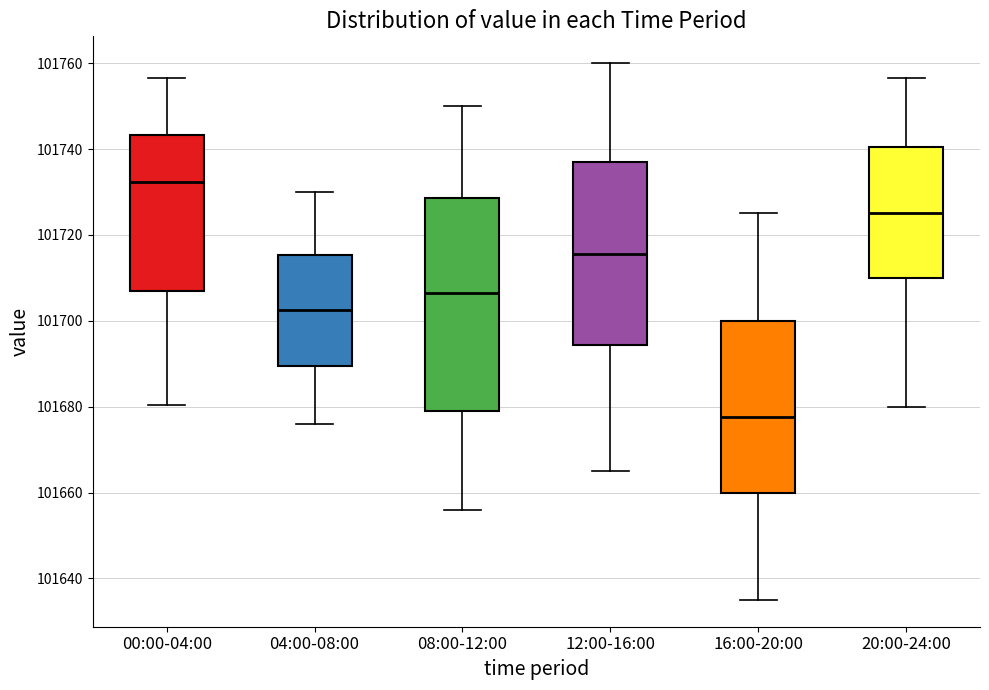

Reading left to right, read every box against the y-axis: the position of its median line, the range the box covers, and the ends of its whiskers. The values are not printed on the chart, so give them approximately, as read against the axis.

00:00-04:00: median 101732, box 101706 to 101744, whiskers 101680 to 101756
04:00-08:00: median 101702, box 101690 to 101716, whiskers 101676 to 101730
08:00-12:00: median 101706, box 101680 to 101728, whiskers 101656 to 101750
12:00-16:00: median 101716, box 101694 to 101738, whiskers 101666 to 101760
16:00-20:00: median 101678, box 101660 to 101700, whiskers 101636 to 101726
20:00-24:00: median 101726, box 101710 to 101740, whiskers 101680 to 101756